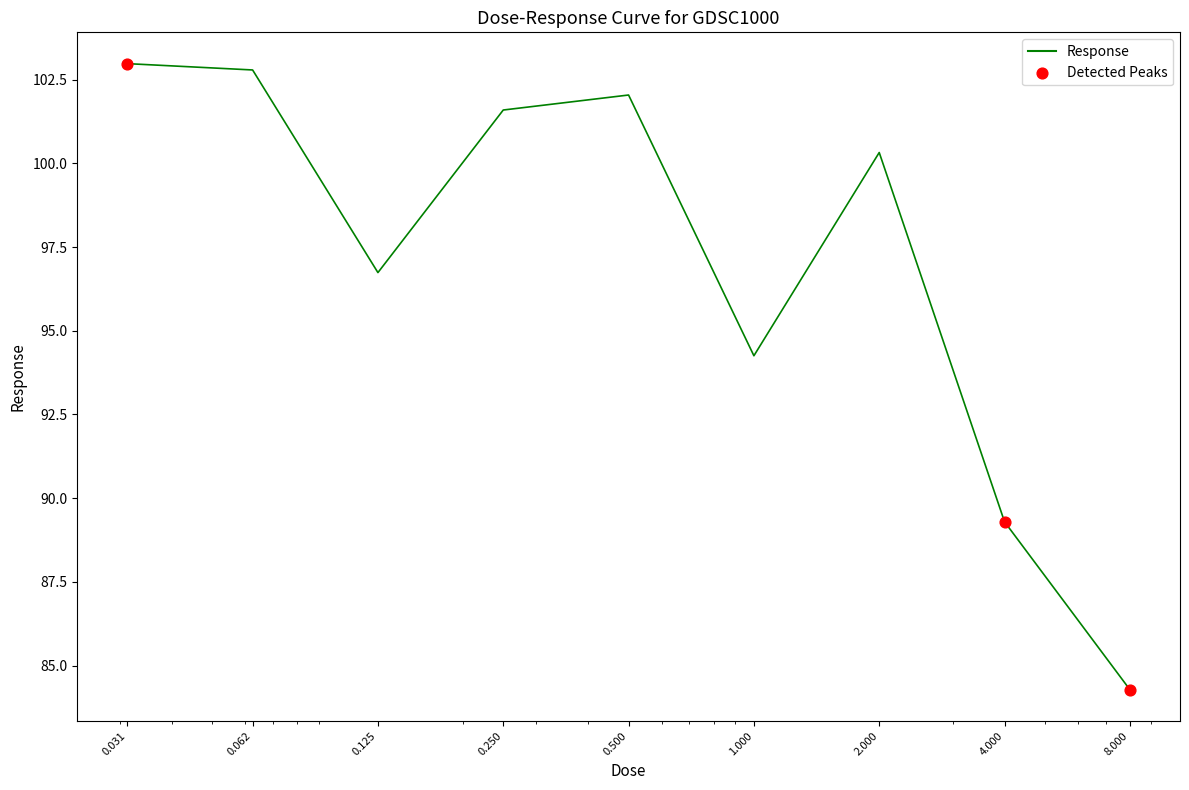

What is the minimum value shown in the chart?

84.3